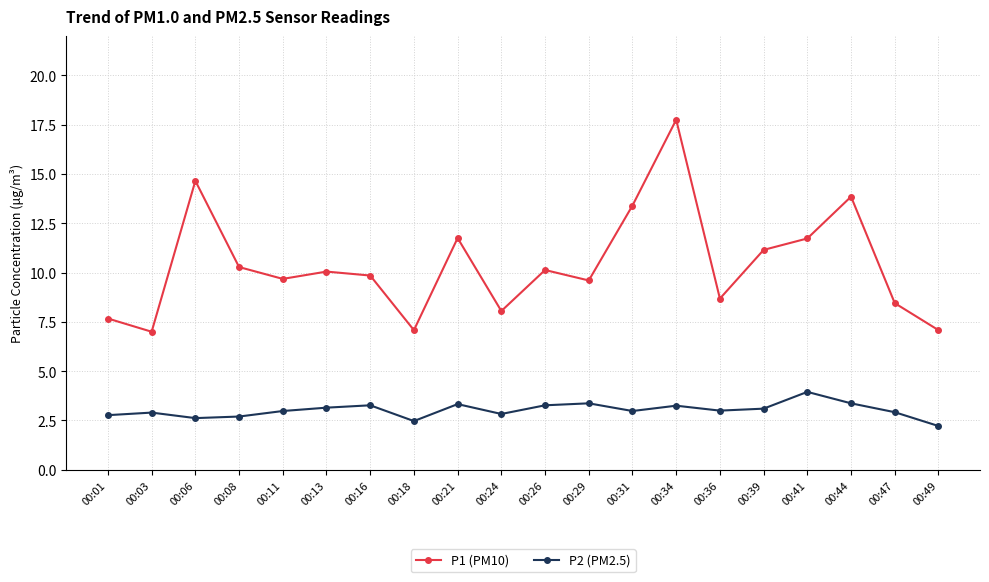

How many lines are shown in the chart?

2